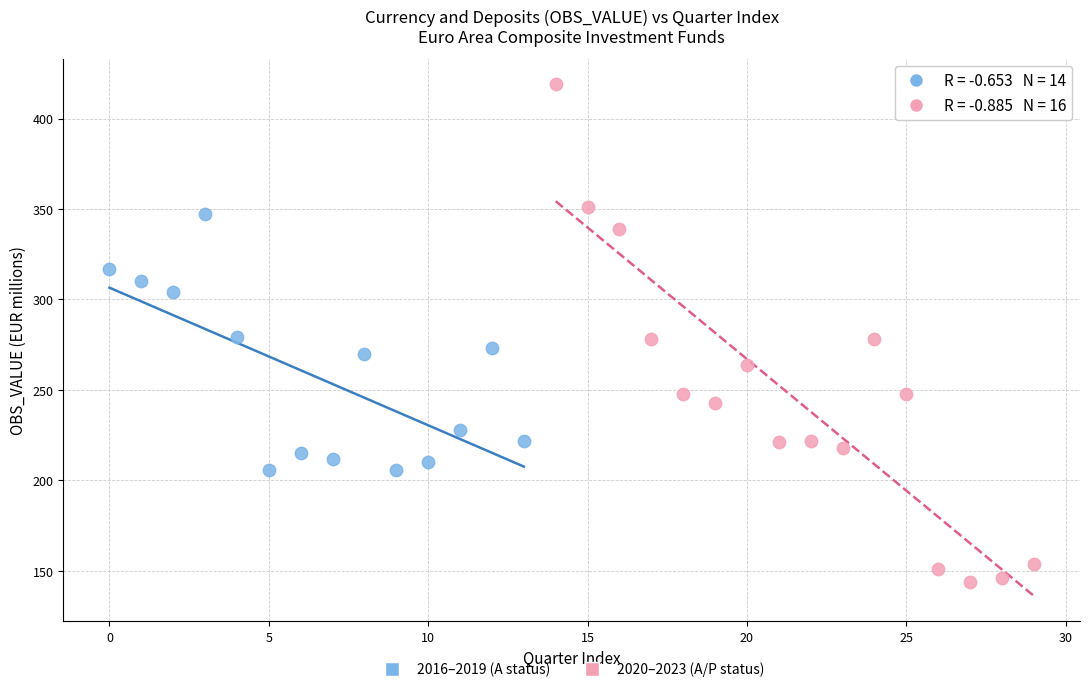

Which series reaches the minimum Y coordinate?

2020–2023 (A/P status)